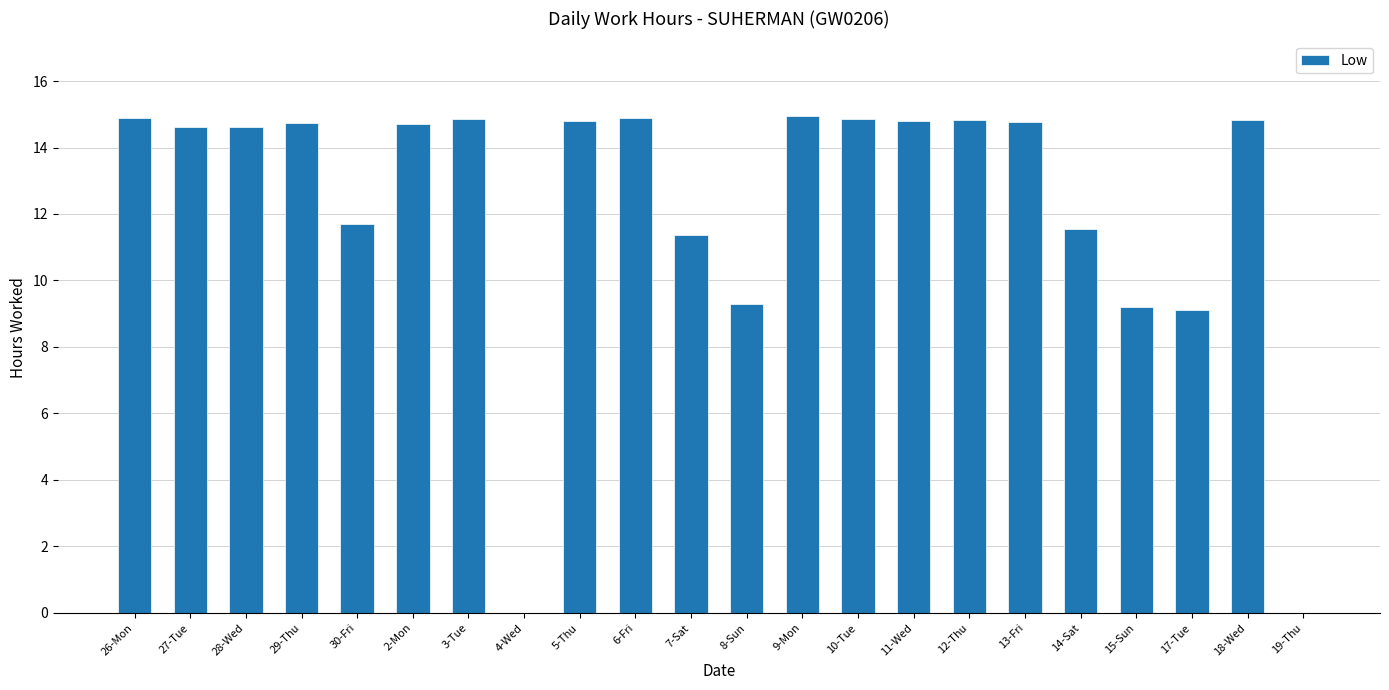

What is the sum of the values at 3-Tue and 12-Thu?

29.7